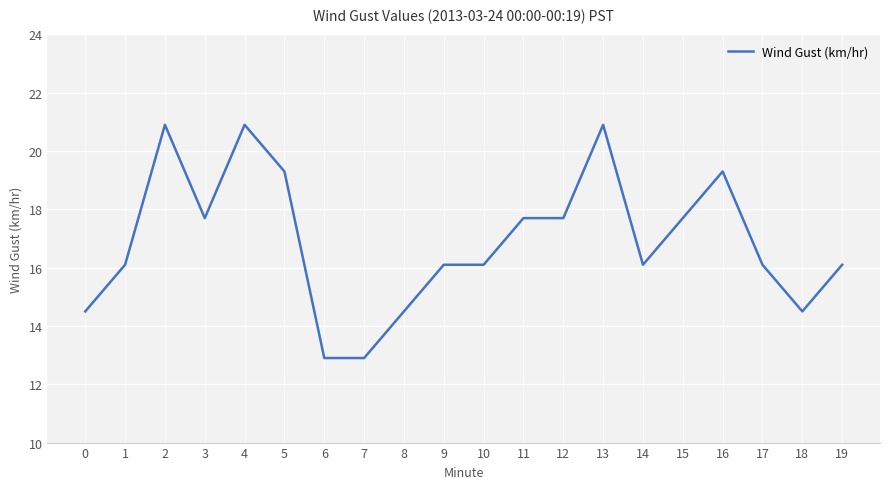

At which category does the data reach its first local peak?

2